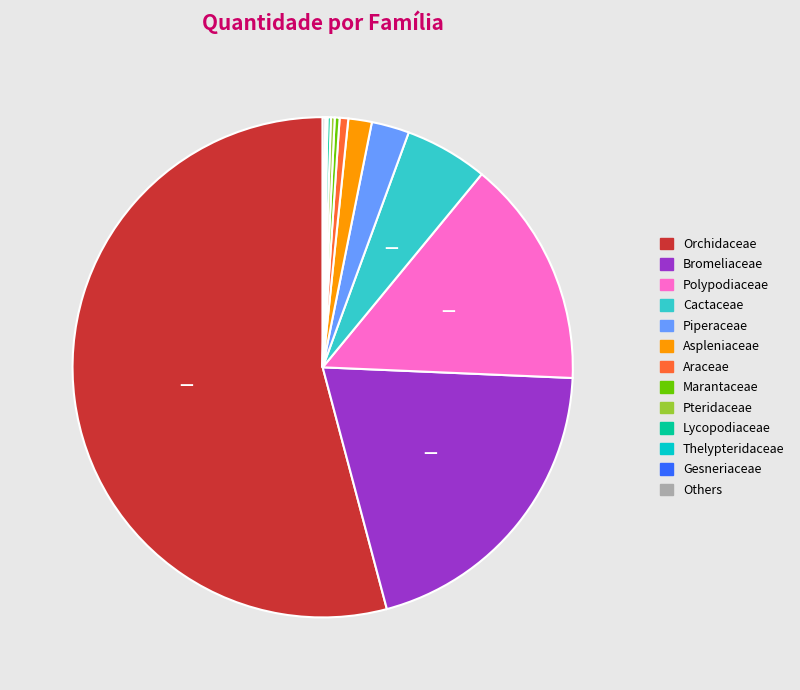

The Piperaceae slice represents 13% of the pie. True or false?

False